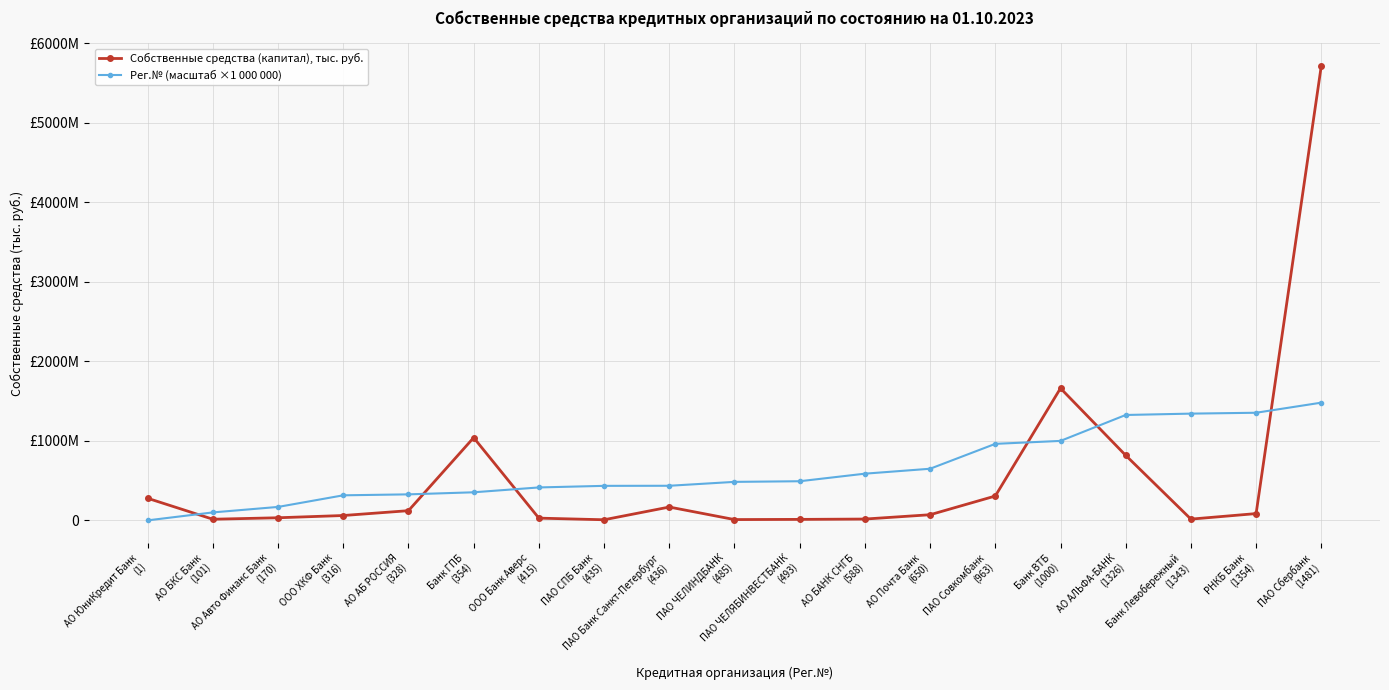

Reading left to right, extract all data points from this chart.

Собственные средства (капитал), тыс. руб.: АО ЮниКредит Банк
(1)=278664502	АО БКС Банк
(101)=15280719	АО Авто Финанс Банк
(170)=33775390	ООО ХКФ Банк
(316)=62054119	АО АБ РОССИЯ
(328)=122833342	Банк ГПБ
(354)=1040894353	ООО Банк Аверс
(415)=29117690	ПАО СПБ Банк
(435)=8690267	ПАО Банк Санкт-Петербург
(436)=168542184	ПАО ЧЕЛИНДБАНК
(485)=11064573	ПАО ЧЕЛЯБИНВЕСТБАНК
(493)=13344927	АО БАНК СНГБ
(588)=17576208	АО Почта Банк
(650)=71878410	ПАО Совкомбанк
(963)=307181831	Банк ВТБ
(1000)=1661940990	АО АЛЬФА-БАНК
(1326)=818159372	Банк Левобережный
(1343)=16676718	РНКБ Банк
(1354)=86239354	ПАО Сбербанк
(1481)=5717205080
Рег.№ (масштаб ×1 000 000): АО ЮниКредит Банк
(1)=1000000	АО БКС Банк
(101)=101000000	АО Авто Финанс Банк
(170)=170000000	ООО ХКФ Банк
(316)=316000000	АО АБ РОССИЯ
(328)=328000000	Банк ГПБ
(354)=354000000	ООО Банк Аверс
(415)=415000000	ПАО СПБ Банк
(435)=435000000	ПАО Банк Санкт-Петербург
(436)=436000000	ПАО ЧЕЛИНДБАНК
(485)=485000000	ПАО ЧЕЛЯБИНВЕСТБАНК
(493)=493000000	АО БАНК СНГБ
(588)=588000000	АО Почта Банк
(650)=650000000	ПАО Совкомбанк
(963)=963000000	Банк ВТБ
(1000)=1000000000	АО АЛЬФА-БАНК
(1326)=1326000000	Банк Левобережный
(1343)=1343000000	РНКБ Банк
(1354)=1354000000	ПАО Сбербанк
(1481)=1481000000